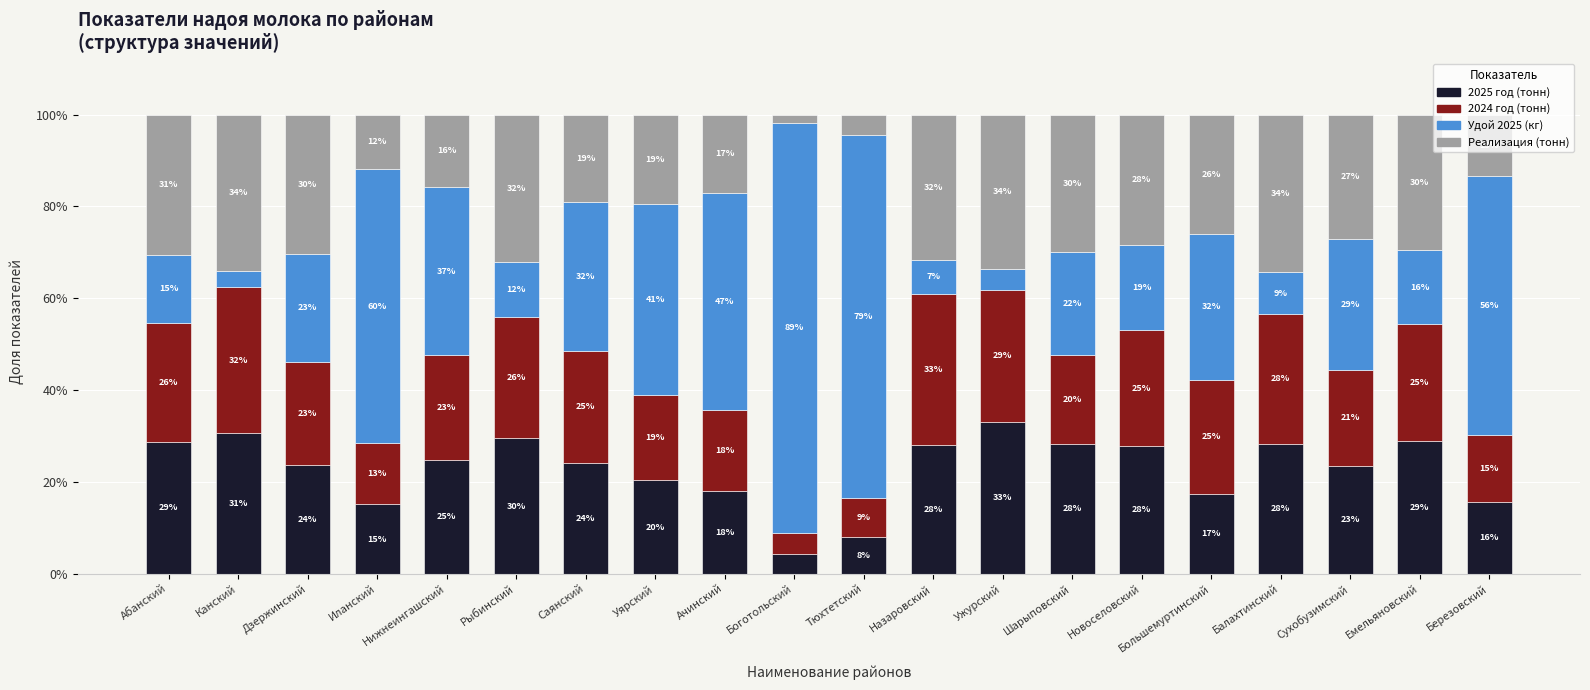

What is the total value across all series at Березовский?

100.0